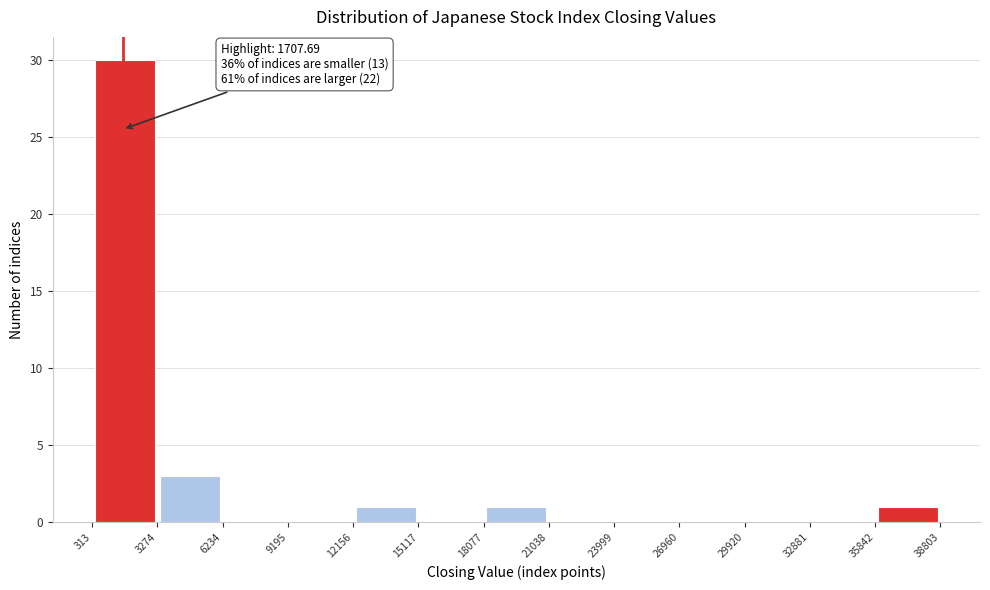

Over which range of the x-axis is the bar tallest?

313 to 3274